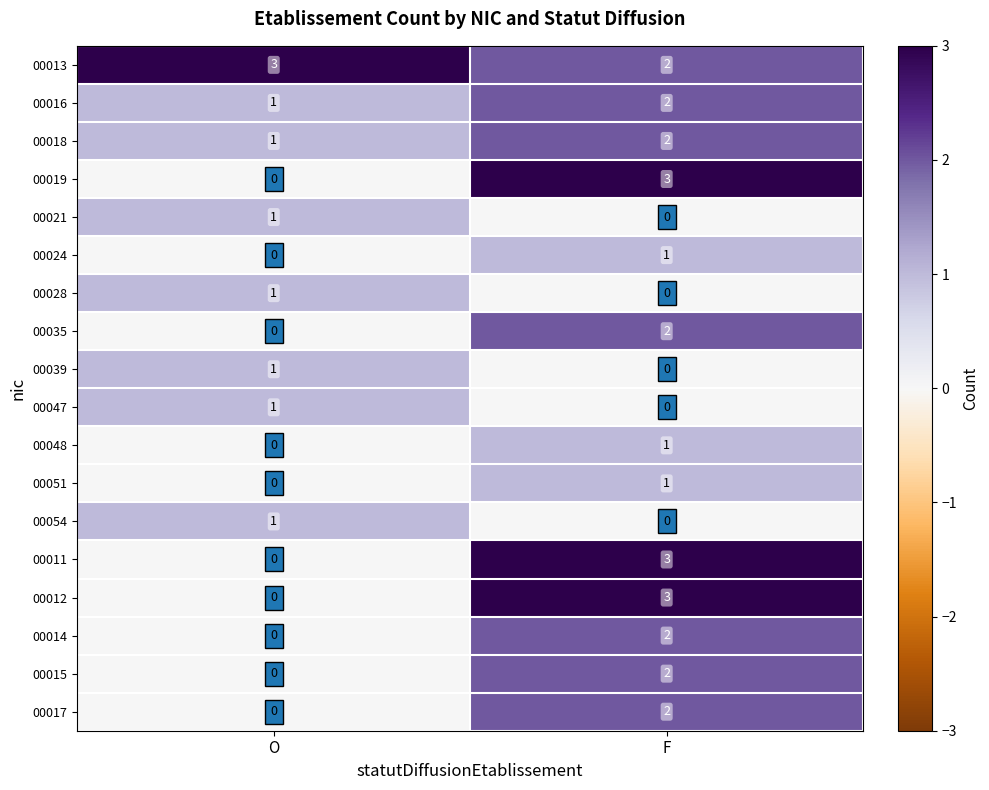

Which category has the lowest value in the 00051 series?

O